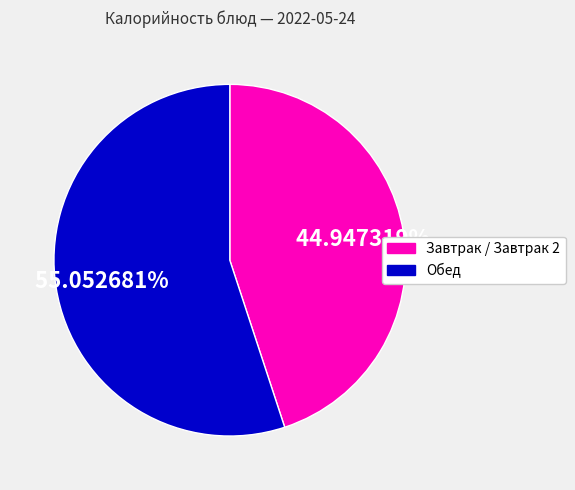

Is there a majority slice in this chart?

Yes